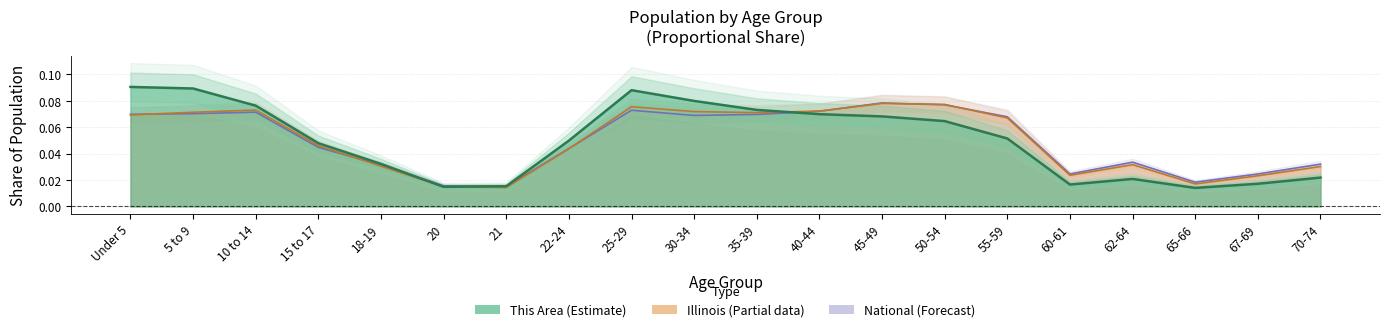

How many times do Illinois and This Area cross each other?

3